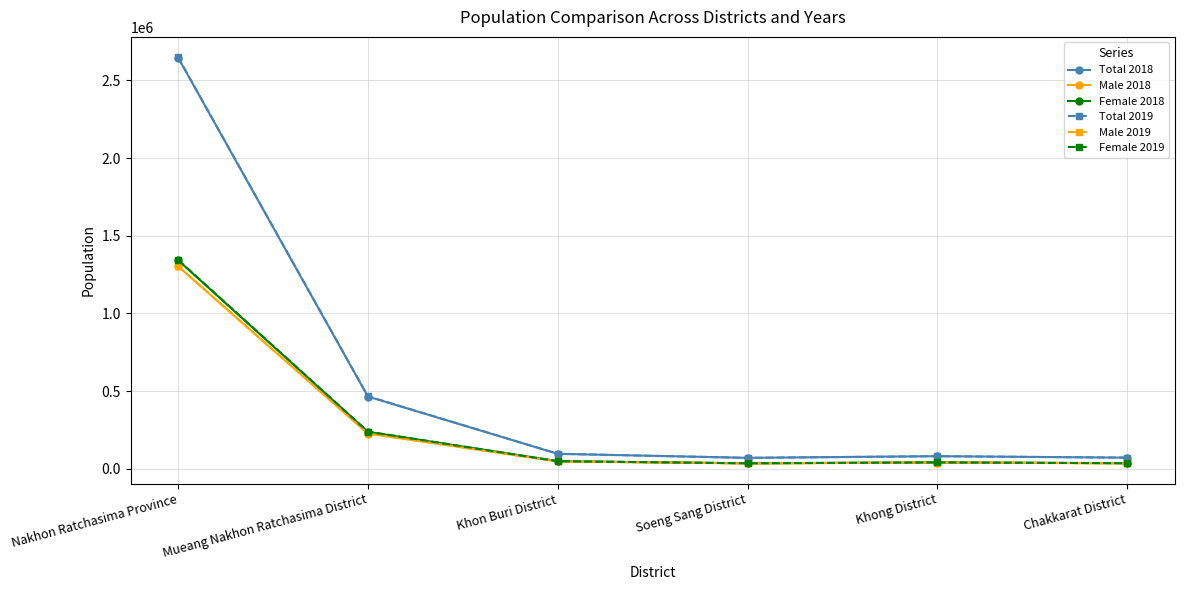

What is the difference between the highest and lowest values at Chakkarat District?

36113